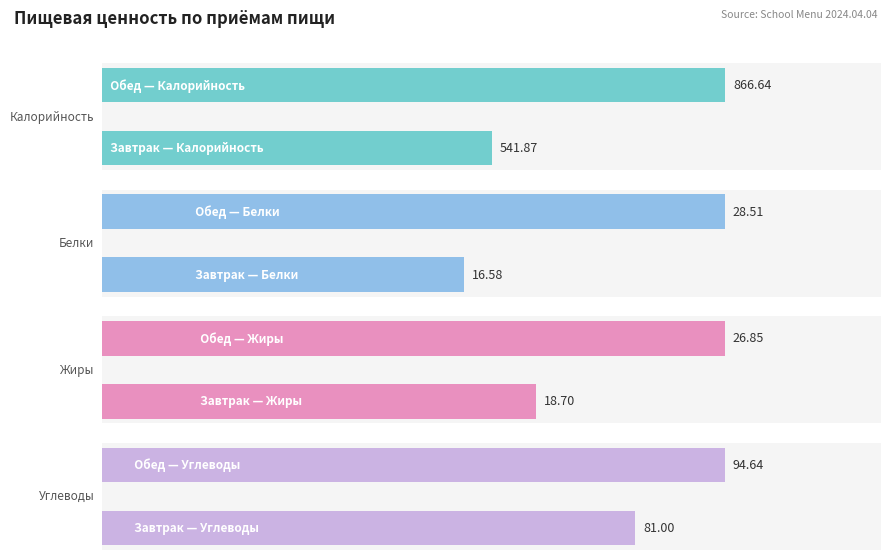

Where does the Жиры series first go above 26?

Обед